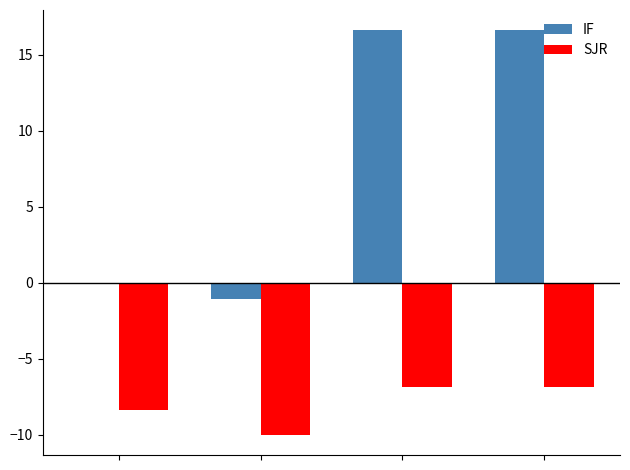

What is the highest value of the SJR series?

-6.8